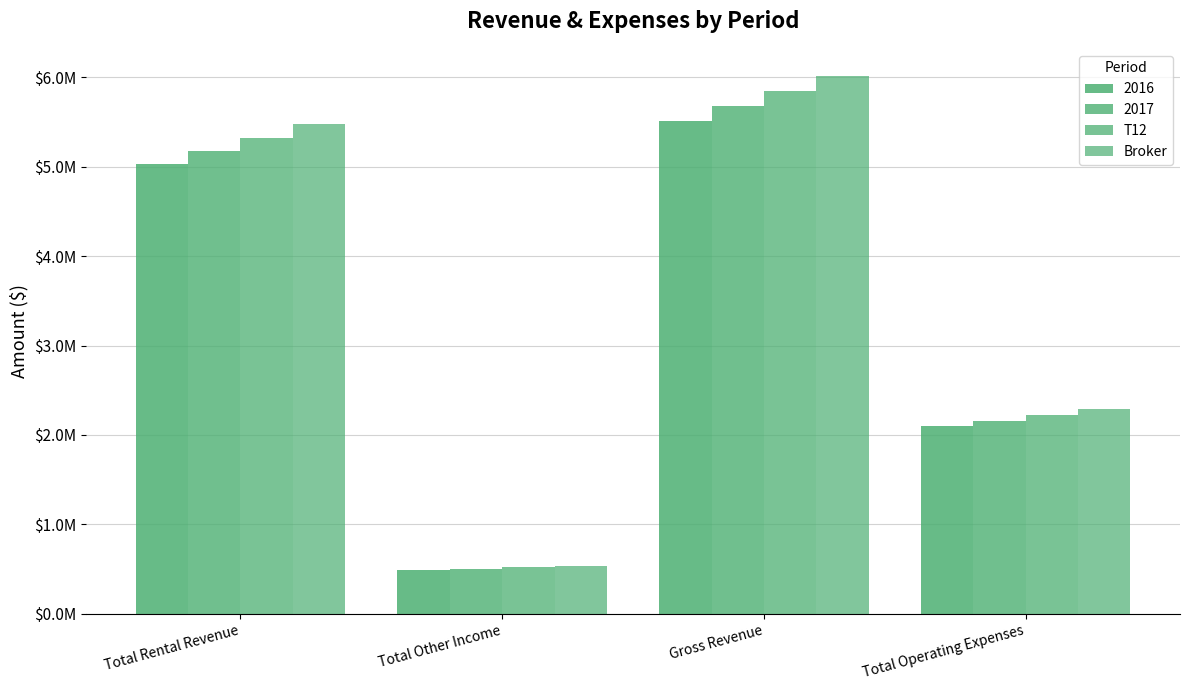

Are the bars horizontal?

No